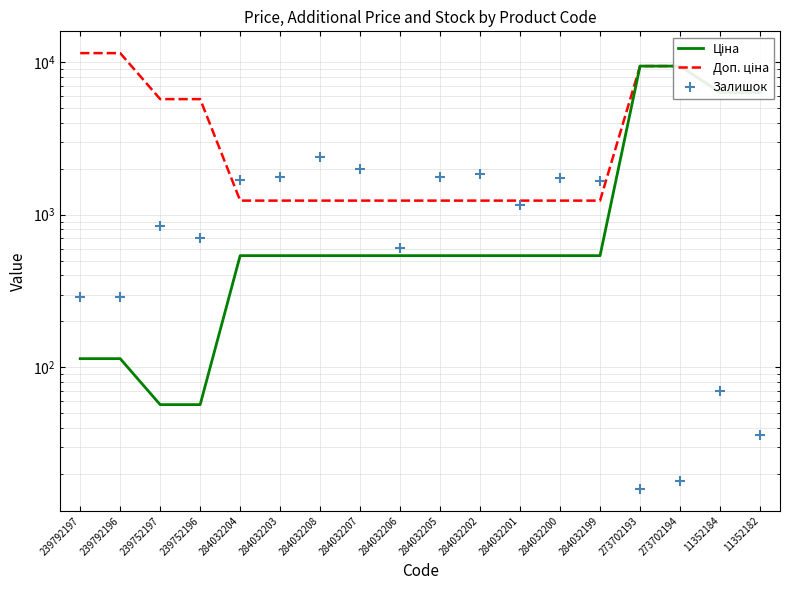

What is the label of the 4th point from the left?

239752196